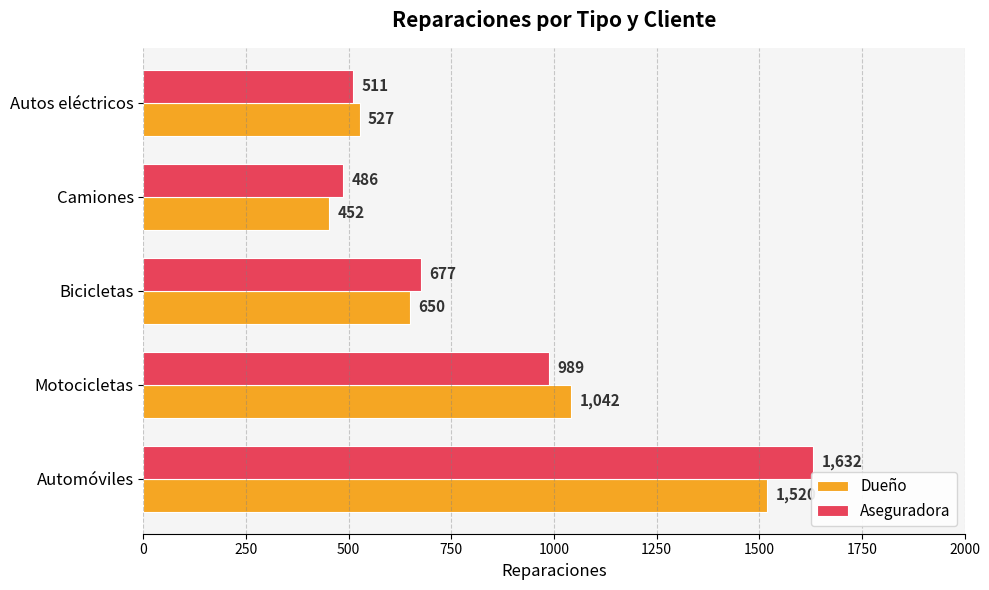

Is it true that Aseguradora equals 989 at Motocicletas?

True